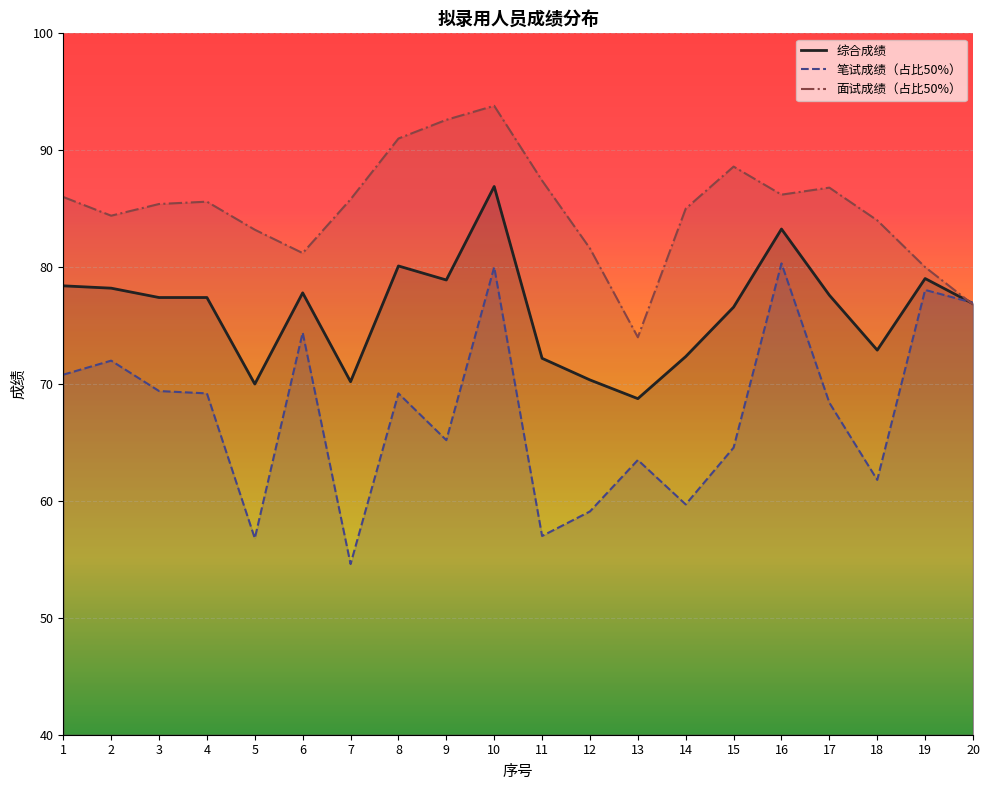

How many interior local peaks does the 笔试成绩（占比50%） series have?

7